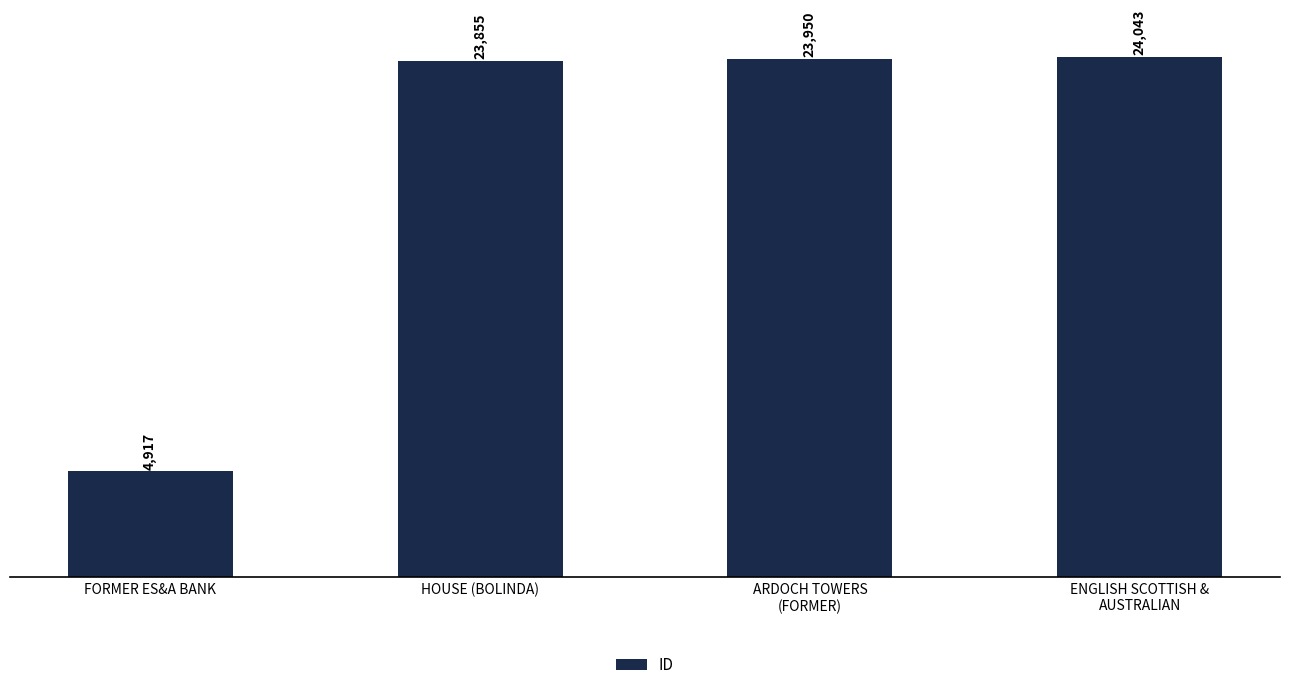

What is the approximate value at ENGLISH SCOTTISH &
AUSTRALIAN?

24043